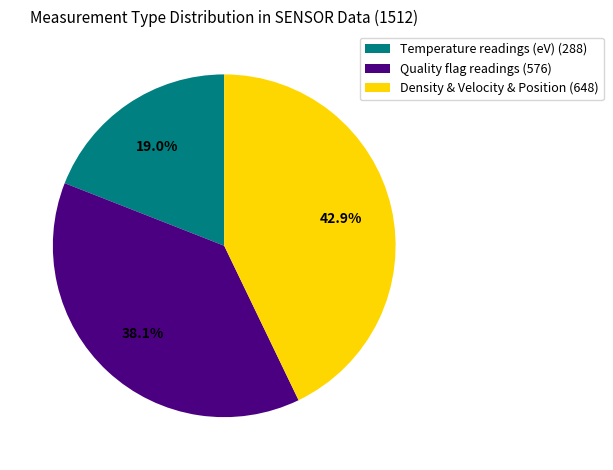

What is the largest slice in the pie chart?

Density & Velocity & Position (648)